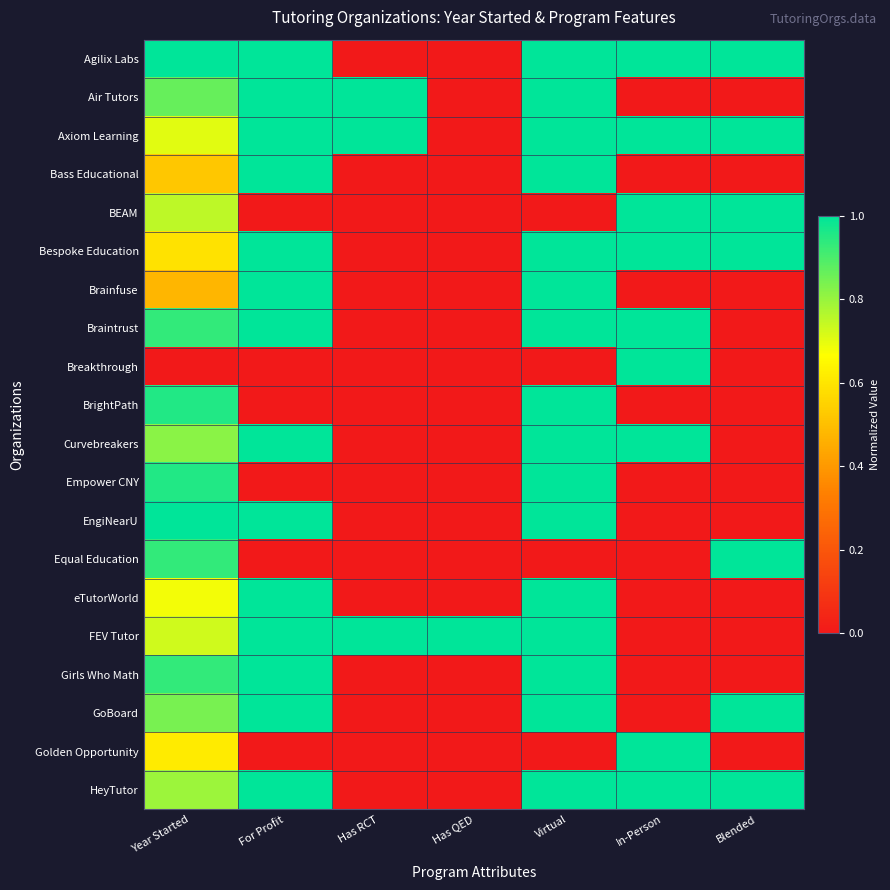

At which category is the sum across all series the highest?

Virtual